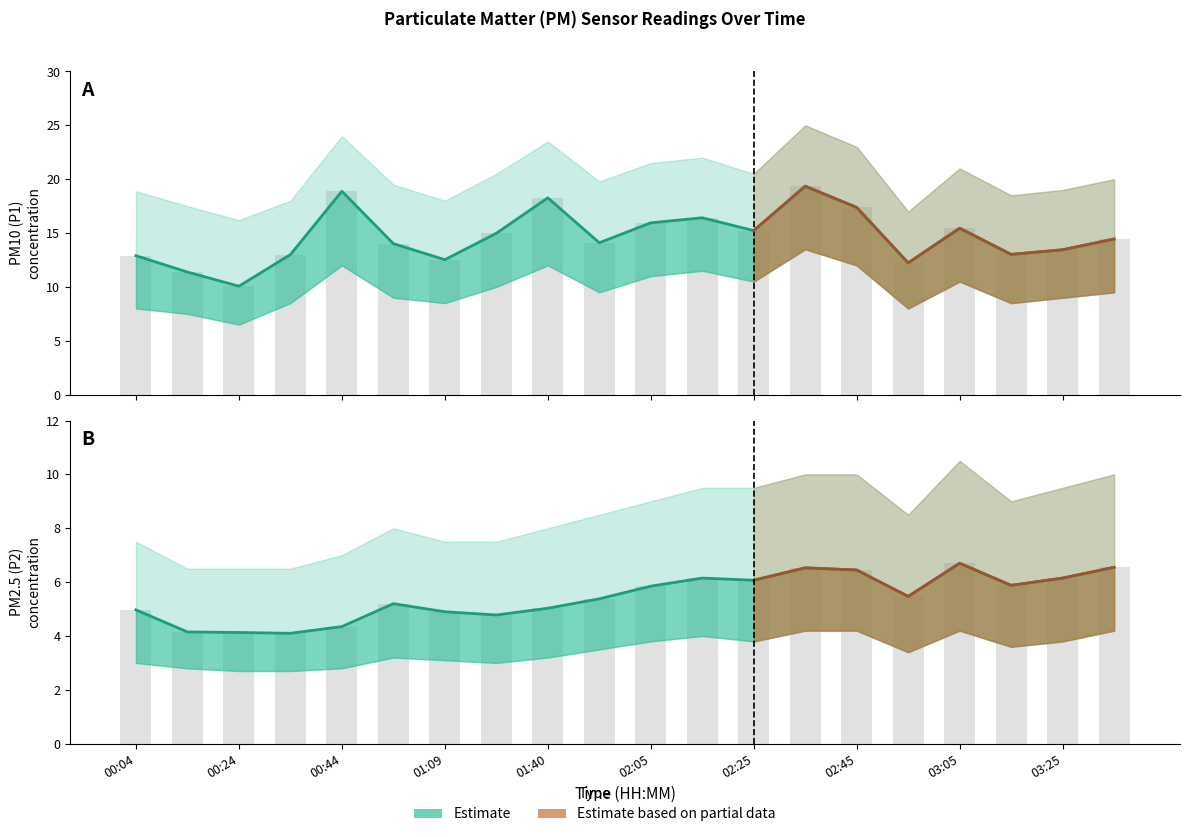

What is the difference between the maximum and minimum values in the P2 series?

2.6